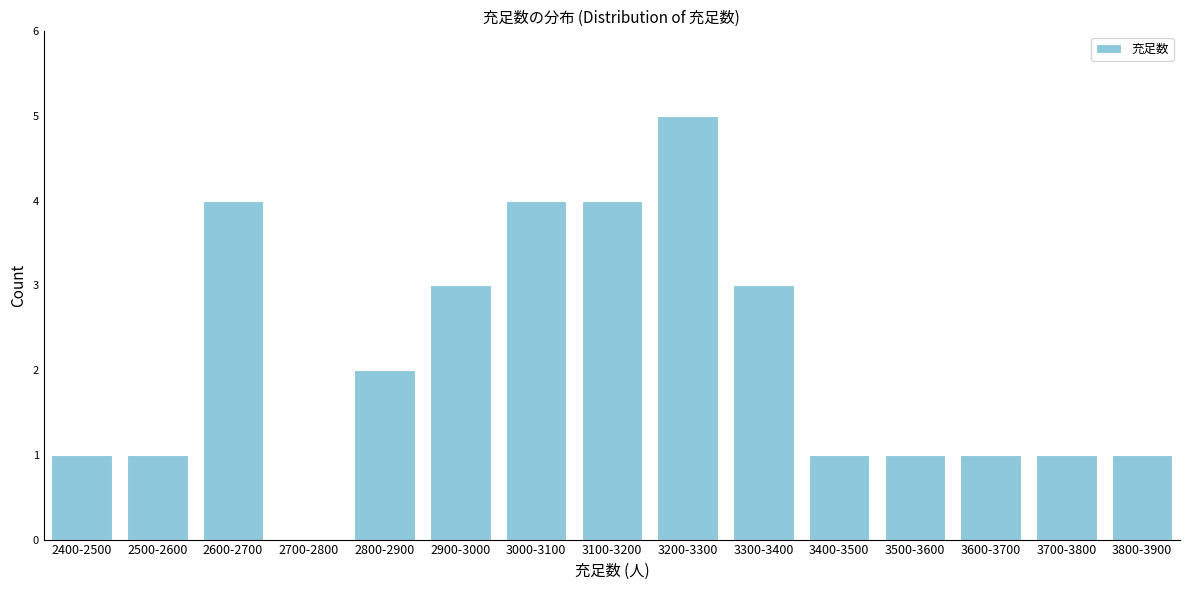

Reading right to left, list all the values displayed in this chart.

3800-3900=1	3700-3800=1	3600-3700=1	3500-3600=1	3400-3500=1	3300-3400=3	3200-3300=5	3100-3200=4	3000-3100=4	2900-3000=3	2800-2900=2	2700-2800=0	2600-2700=4	2500-2600=1	2400-2500=1